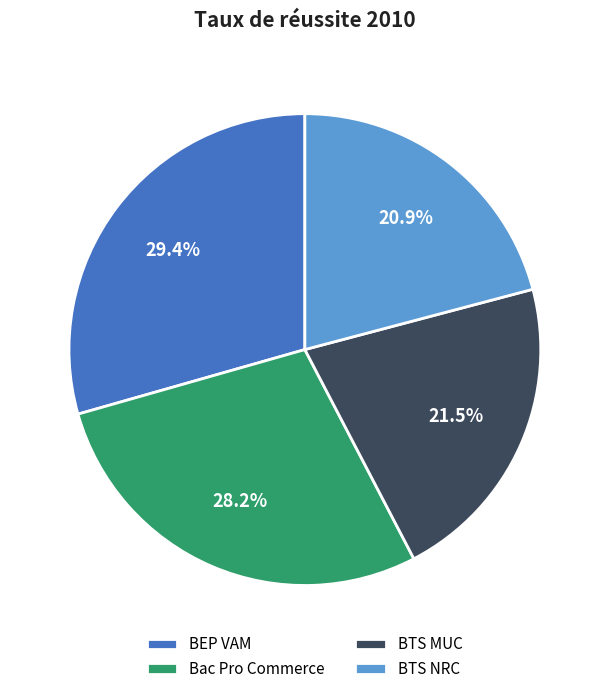

Which slice is the largest?

BEP VAM